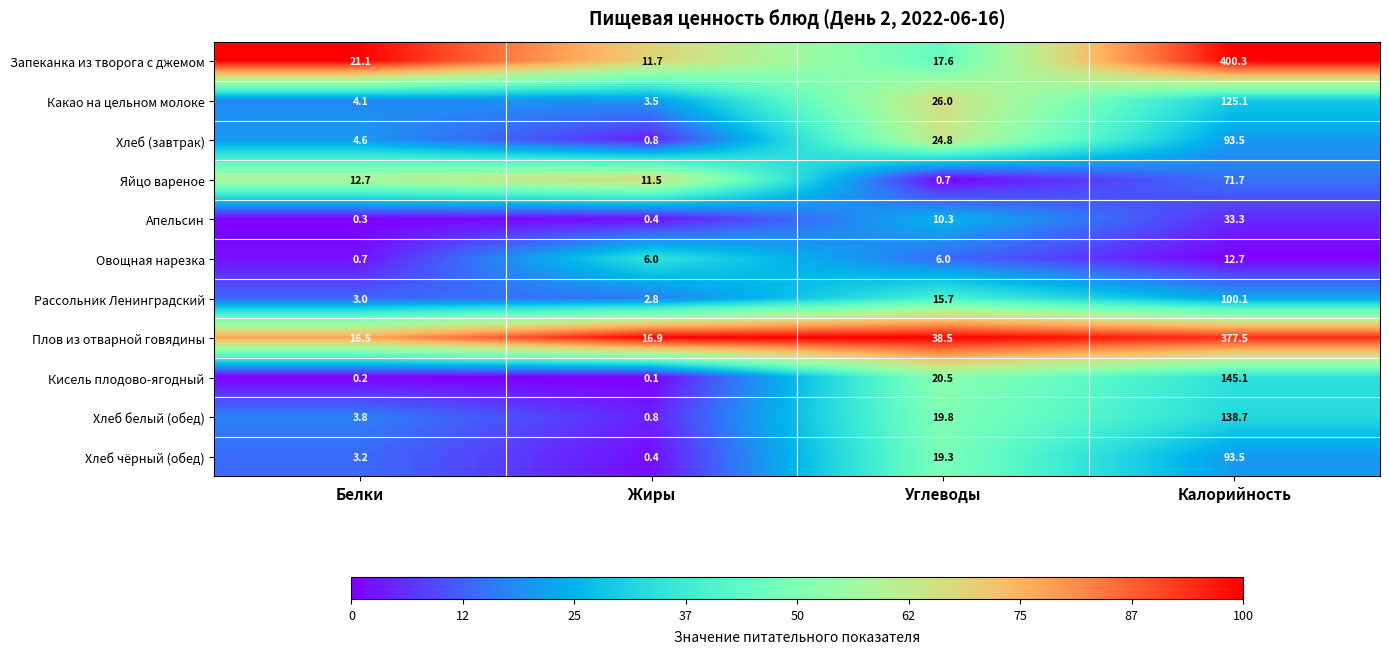

At which label does Плов из отварной говядины first exceed 38?

Углеводы